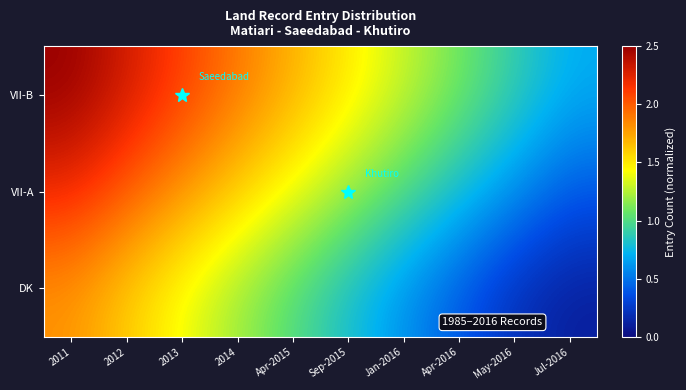

Which has a higher value, Apr-2016 or 2012?

2012